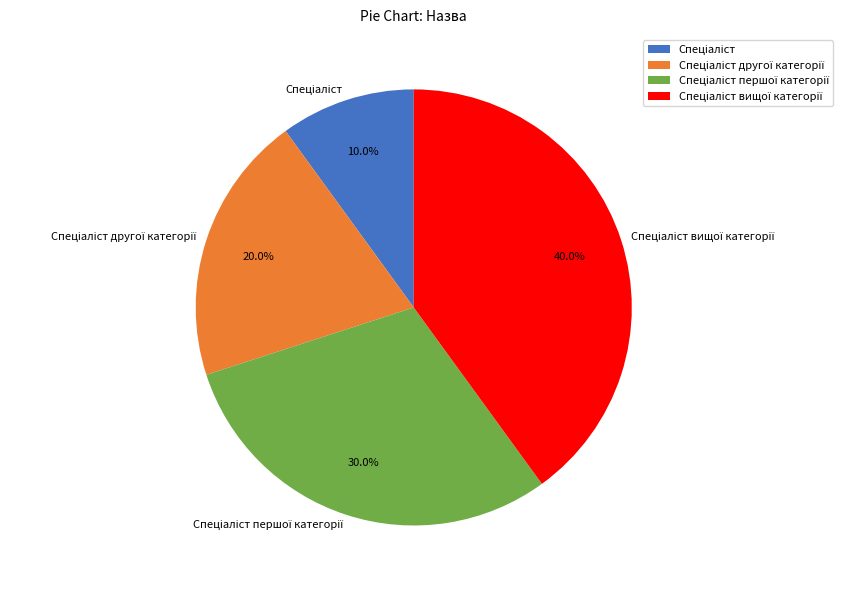

Is there any slice that represents more than half of the pie?

No